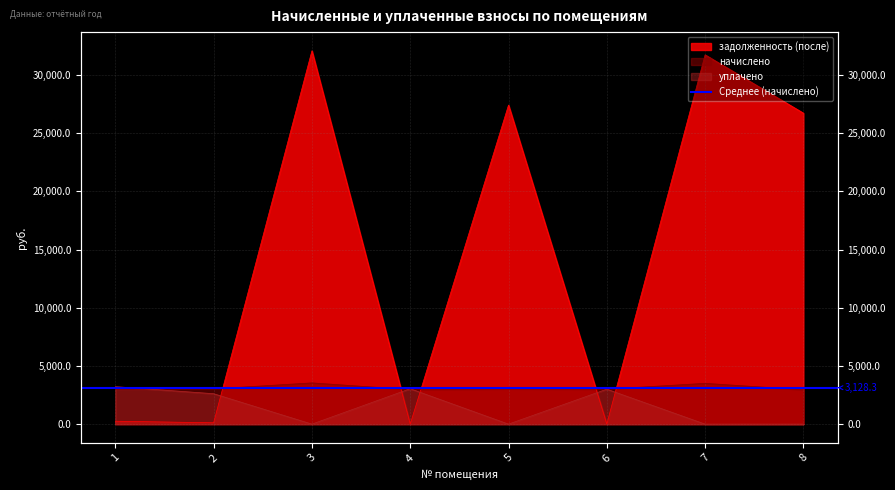

What is the difference between the second highest and minimum values in the уплачено series?

3042.4